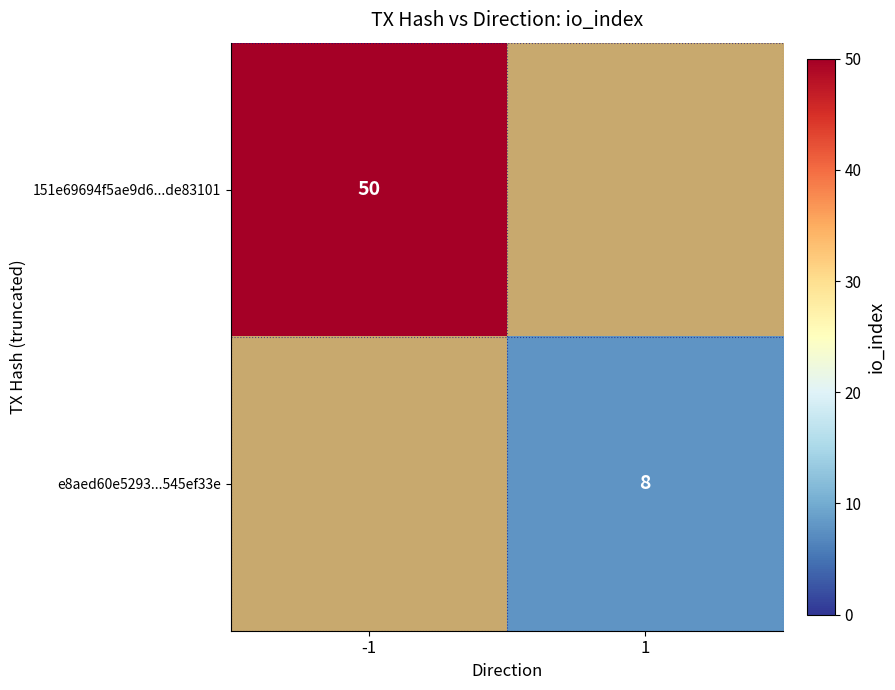

The value of 151e69694f5ae9d6...de83101 at -1 is 23. True or false?

False